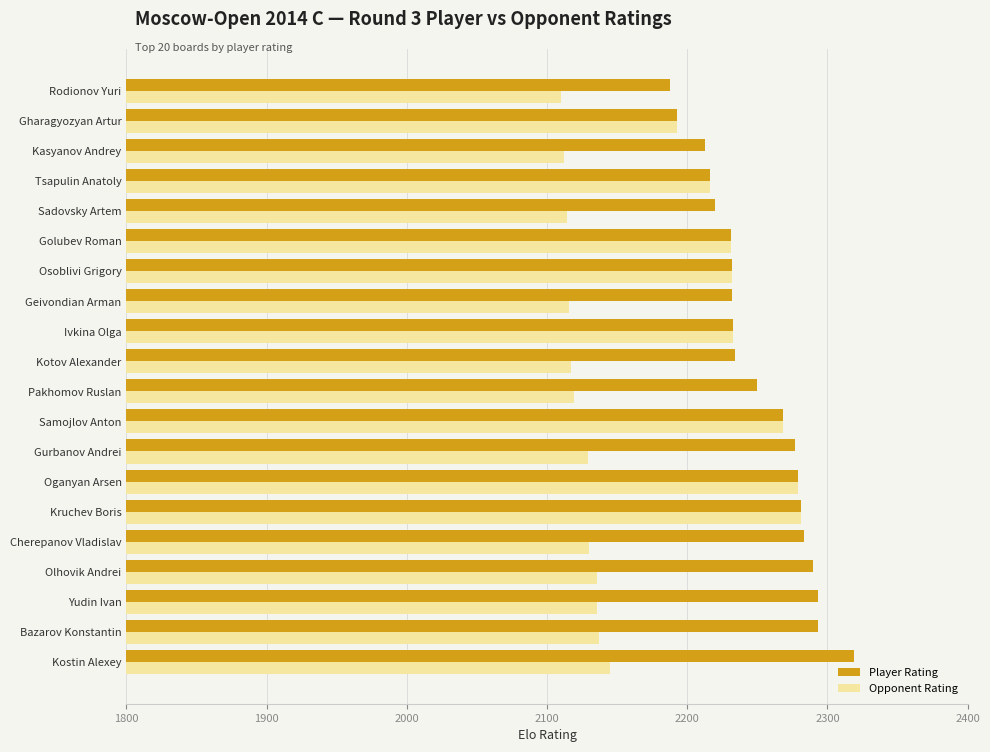

Is it true that Opponent Rating equals 2832 at Sadovsky Artem?

False